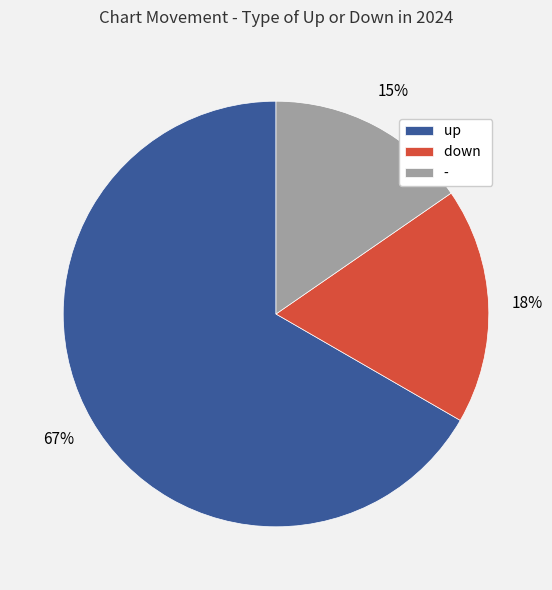

What is the ratio of the value at down to the value at up?

0.3